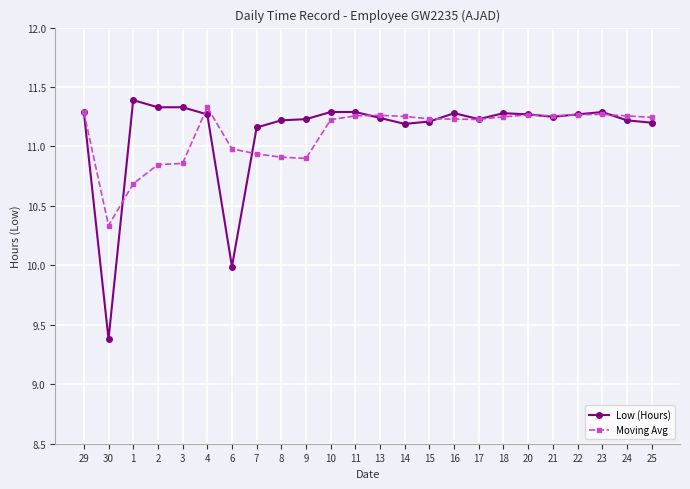

What is the total value across all series at 1?

22.1